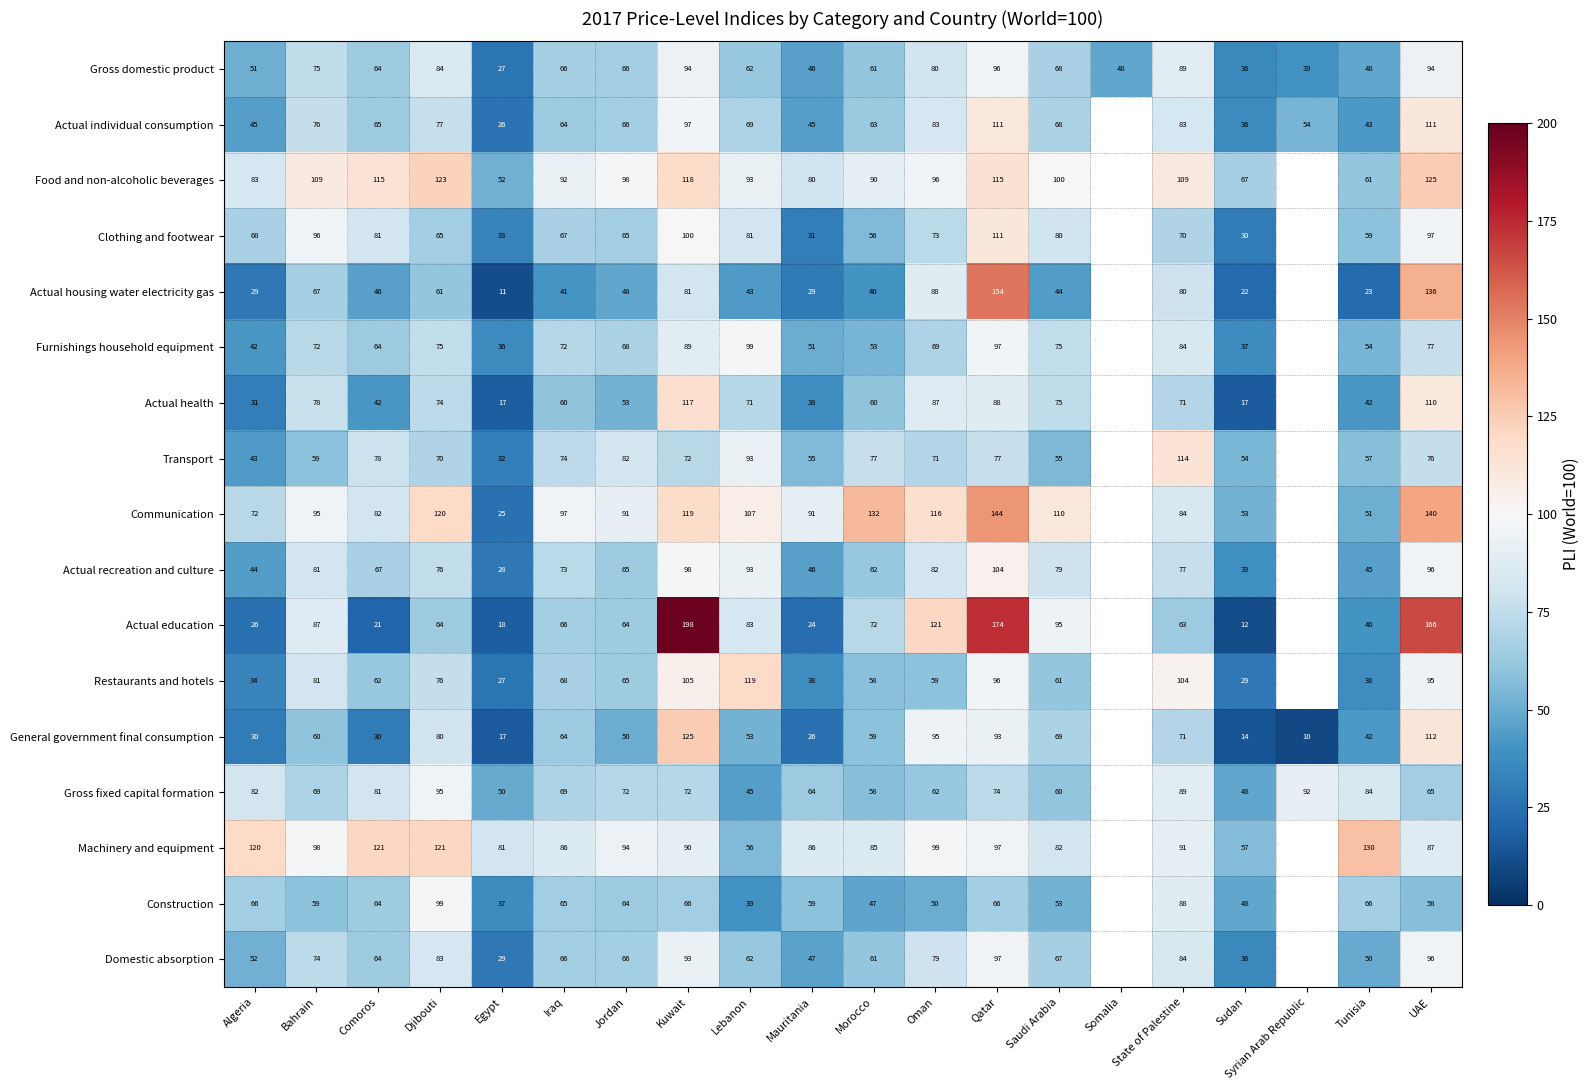

Between Kuwait and UAE, which series saw the biggest shift?

Actual housing water electricity gas